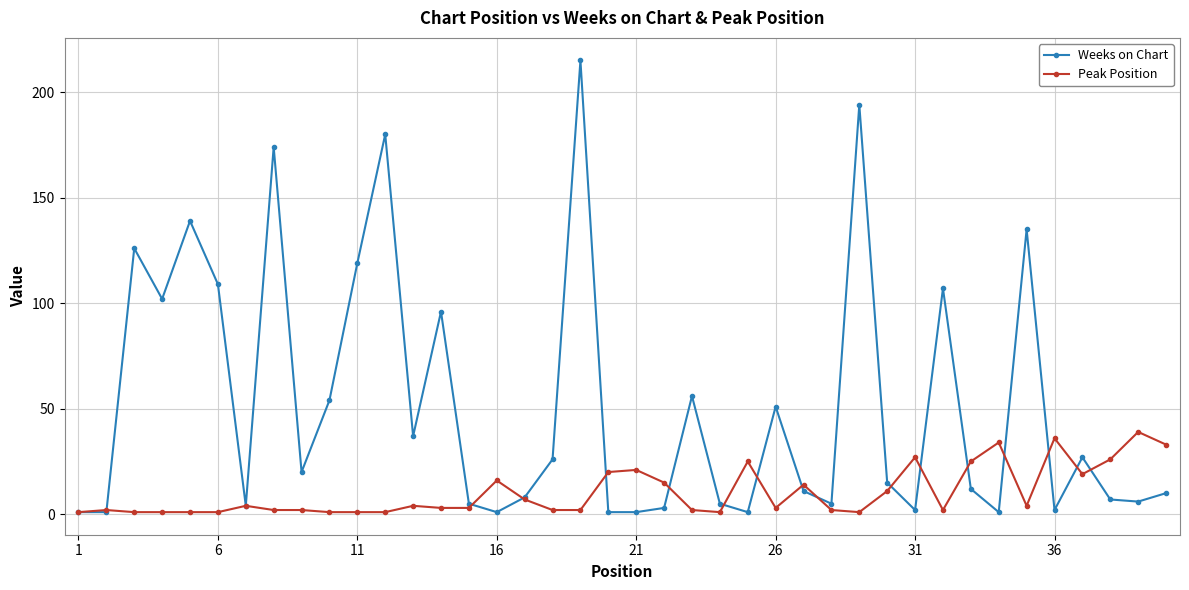

At how many categories does at least one series exceed 42?

15